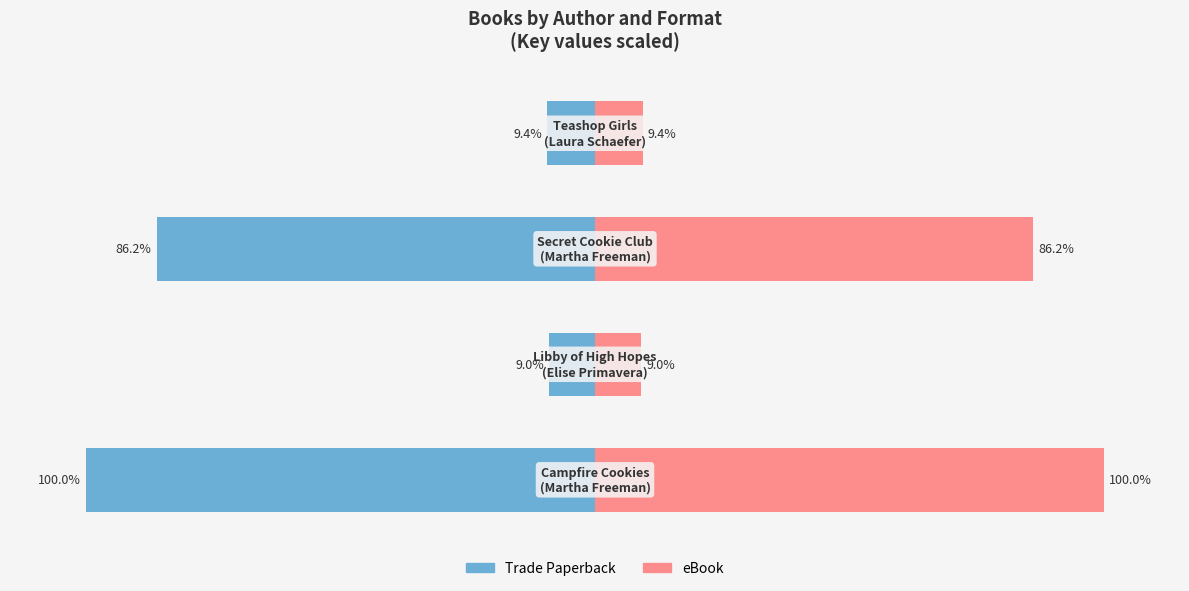

Reading left to right, what are all the values shown in this chart?

Trade Paperback: 0=-100.0	1=-9.0	2=-86.2	3=-9.4
eBook: 0=100.0	1=9.0	2=86.2	3=9.4